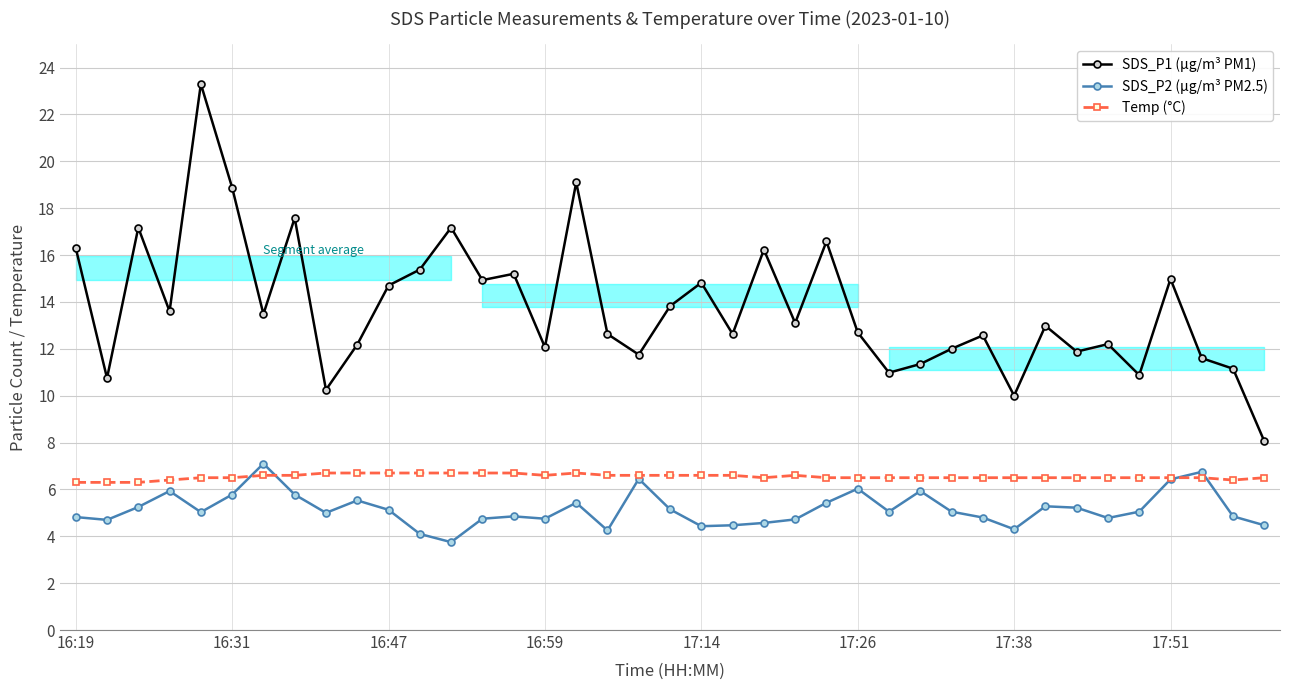

Which series has the largest total across all categories?

SDS_P1 (µg/m³ PM1)